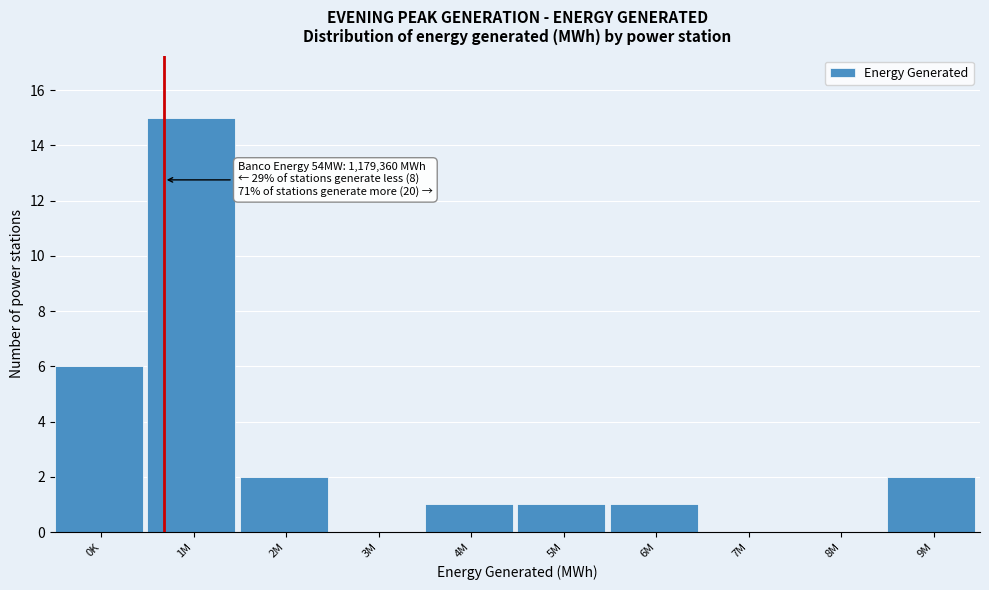

Reading left to right, list all the values displayed in this chart.

0K=6	1M=15	2M=2	3M=0	4M=1	5M=1	6M=1	7M=0	8M=0	9M=2